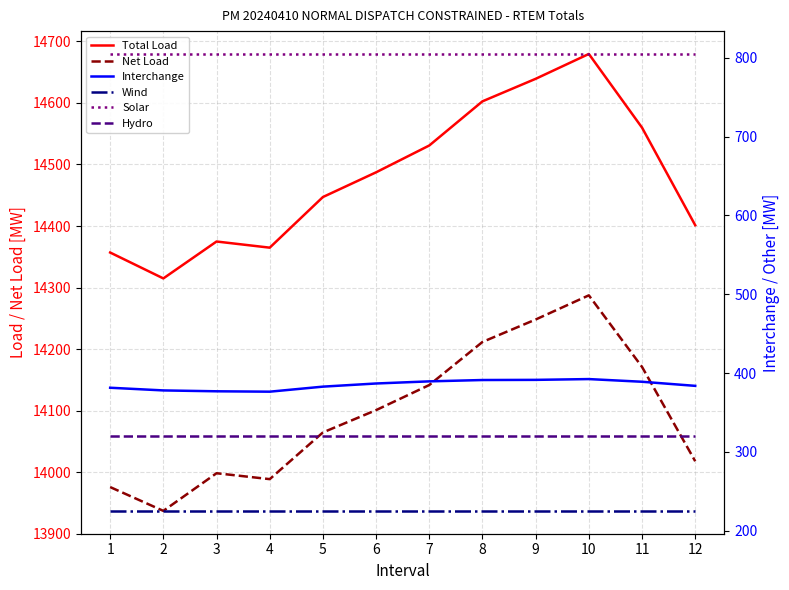

What is the difference between the highest and lowest values at 12?

14176.3